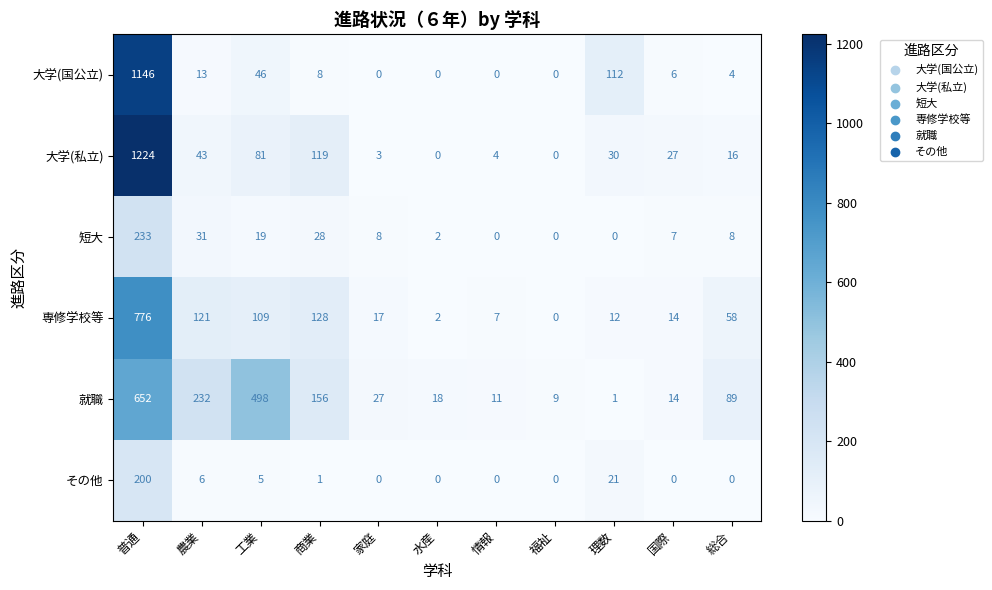

True or false: 短大 has a value of 31 at 農業.

True